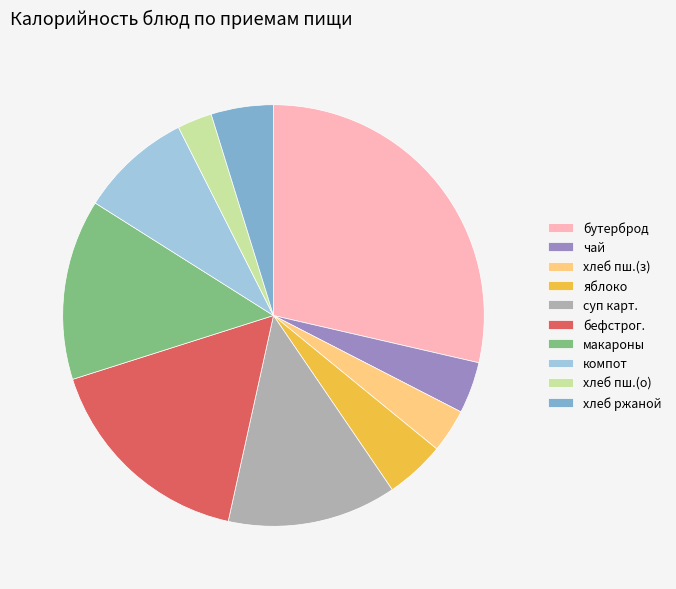

Is the sum of яблоко and макароны greater than half?

No